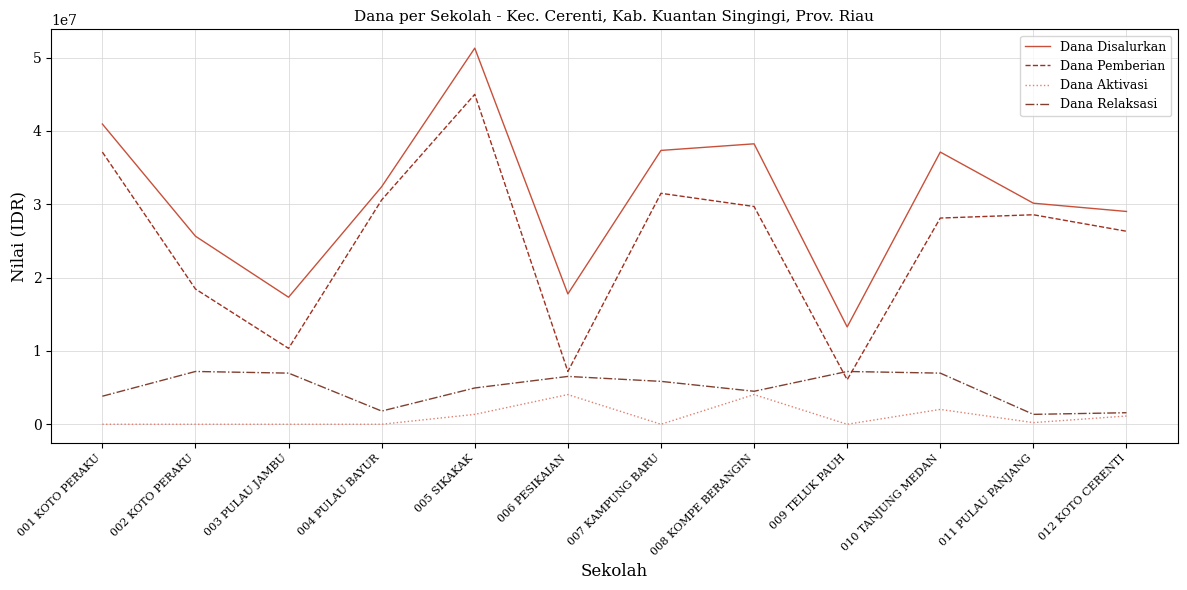

What is the total value across all series at 005 SIKAKAK?

102600000